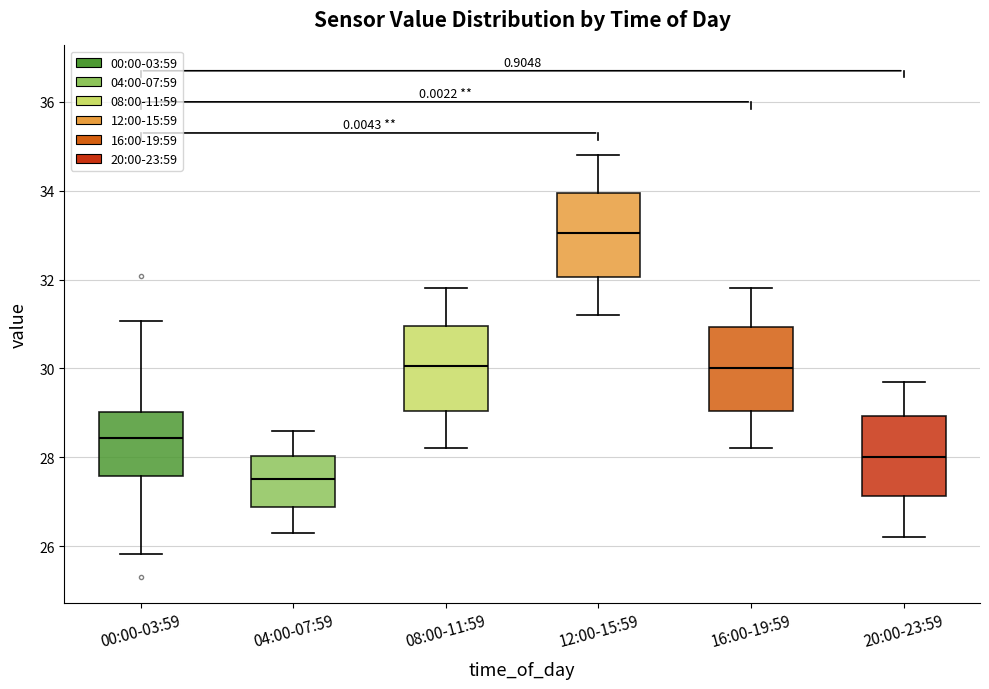

Reading left to right, read every box against the y-axis: the position of its median line, the range the box covers, and the ends of its whiskers. The values are not printed on the chart, so give them approximately, as read against the axis.

00:00-03:59: median 28.4, box 27.6 to 29.0, whiskers 25.8 to 31.0
04:00-07:59: median 27.6, box 26.8 to 28.0, whiskers 26.4 to 28.6
08:00-11:59: median 30.0, box 29.0 to 31.0, whiskers 28.2 to 31.8
12:00-15:59: median 33.0, box 32.0 to 34.0, whiskers 31.2 to 34.8
16:00-19:59: median 30.0, box 29.0 to 31.0, whiskers 28.2 to 31.8
20:00-23:59: median 28.0, box 27.2 to 29.0, whiskers 26.2 to 29.8